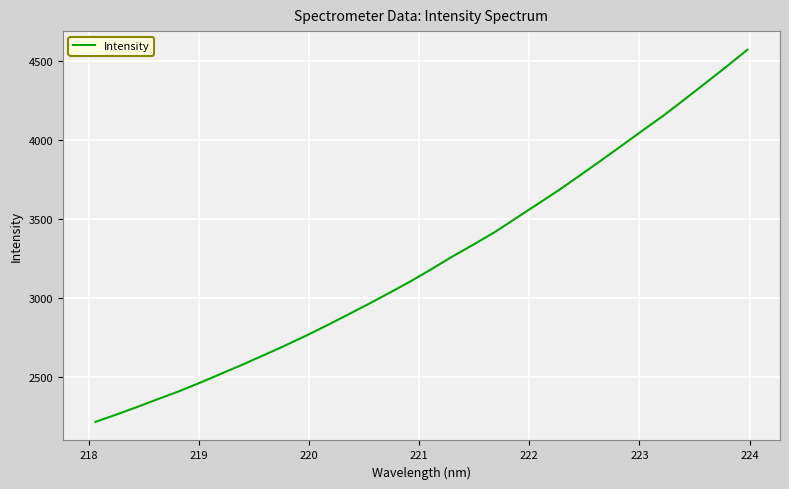

Is this an area chart (filled region under the line)?

No